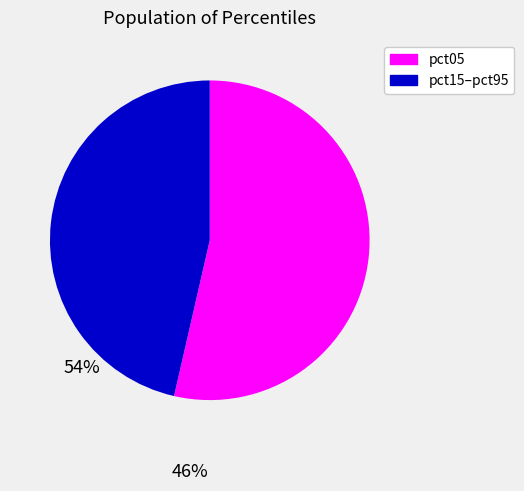

Does any single category account for the majority?

Yes